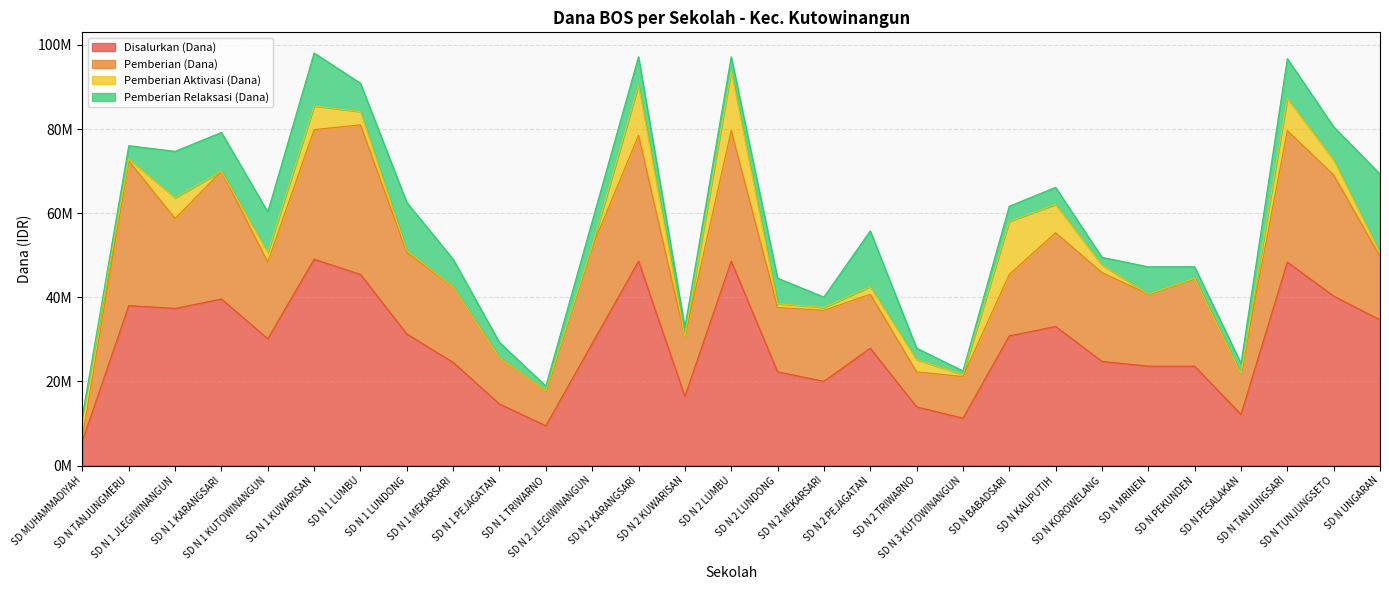

True or false: Disalurkan (Dana) and Pemberian Relaksasi (Dana) cross at least once.

False